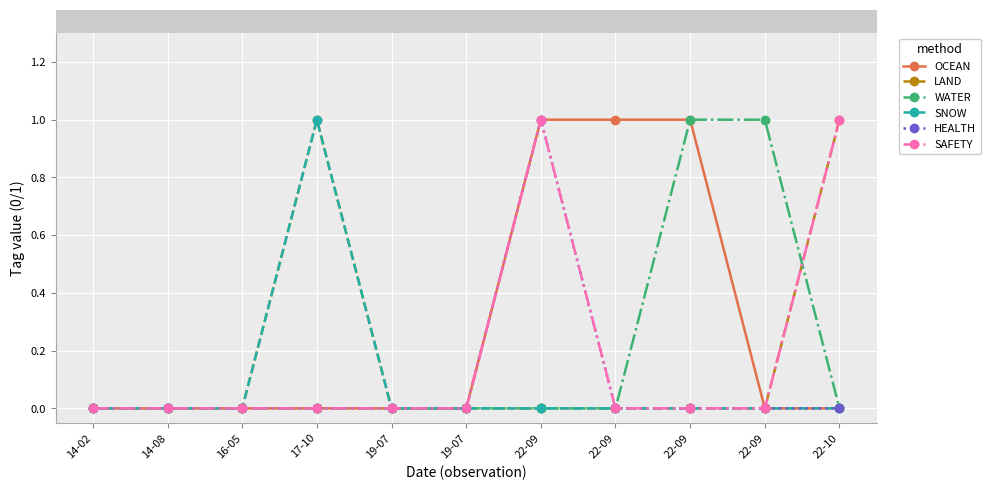

Where is the first local maximum for HEALTH?

22-09